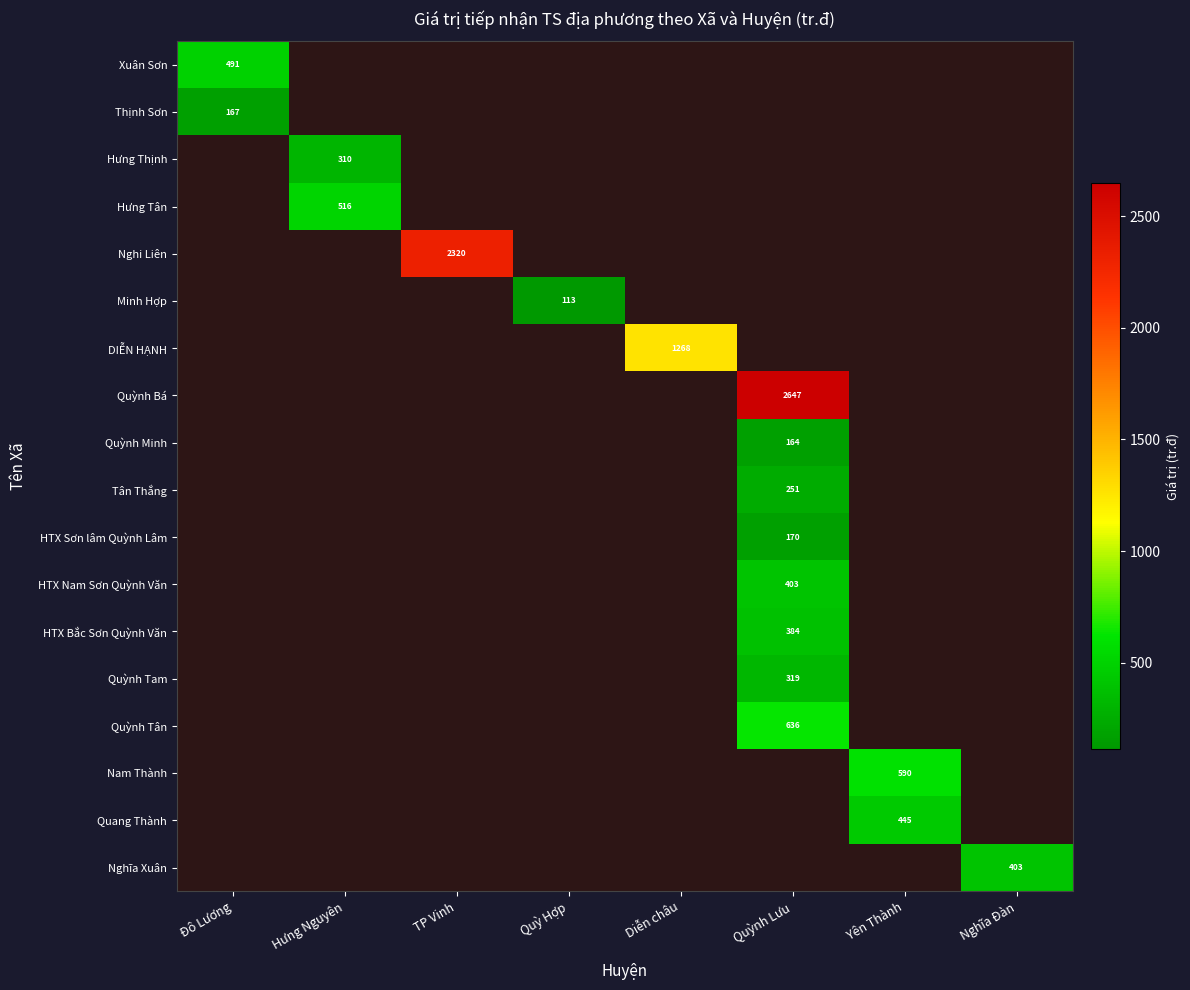

Count the number of data series in this chart.

18